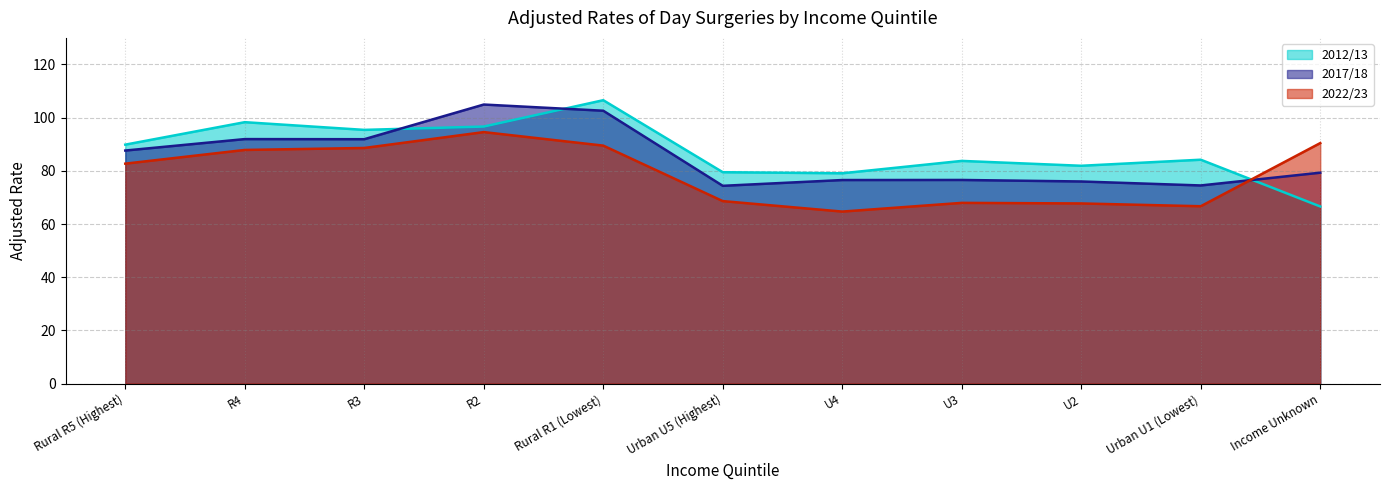

What is the minimum value for 2012/13?

66.6